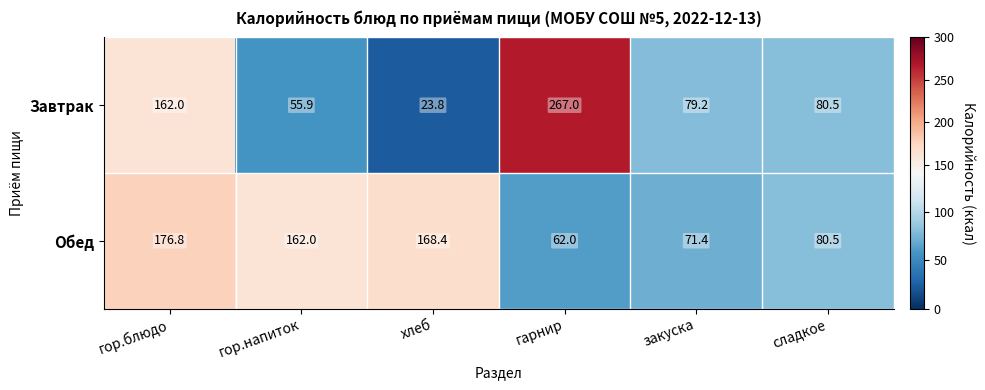

Reading left to right, what are all the values shown in this chart?

Завтрак: гор.блюдо=162.0	гор.напиток=55.9	хлеб=23.8	гарнир=267.0	закуска=79.2	сладкое=80.5
Обед: гор.блюдо=176.8	гор.напиток=162.0	хлеб=168.4	гарнир=62.0	закуска=71.4	сладкое=80.5